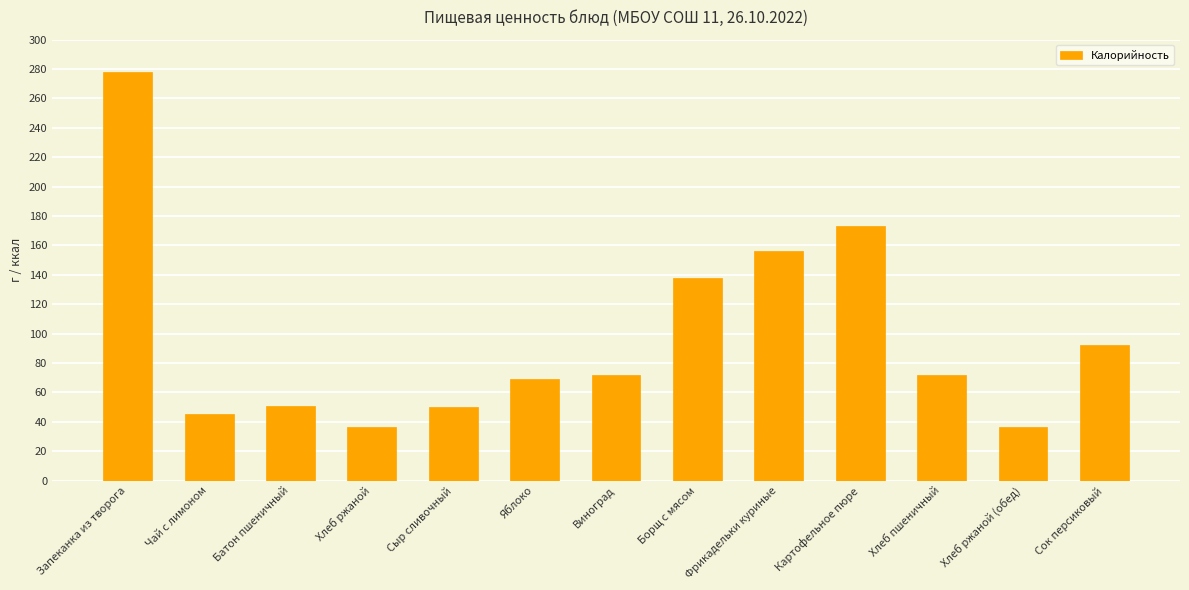

What is the maximum value shown in the chart?

277.7